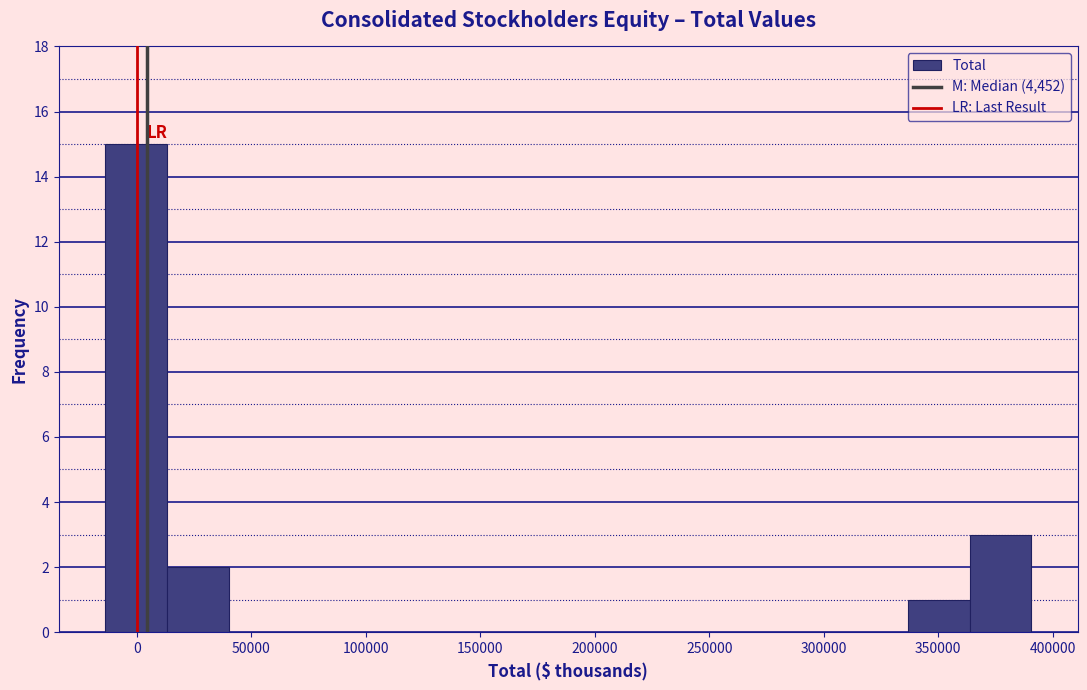

Reading left to right, transcribe this chart: for each bar, give the range it covers on the x-axis and its height. Neither the bar edges nor the heights are printed on the chart, so give them approximately, as read against the axes.

-15000 to 15000: 15
15000 to 40000: 2
40000 to 65000: 0
65000 to 95000: 0
95000 to 120000: 0
120000 to 150000: 0
150000 to 175000: 0
175000 to 200000: 0
200000 to 230000: 0
230000 to 255000: 0
255000 to 285000: 0
285000 to 310000: 0
310000 to 335000: 0
335000 to 365000: 1
365000 to 390000: 3